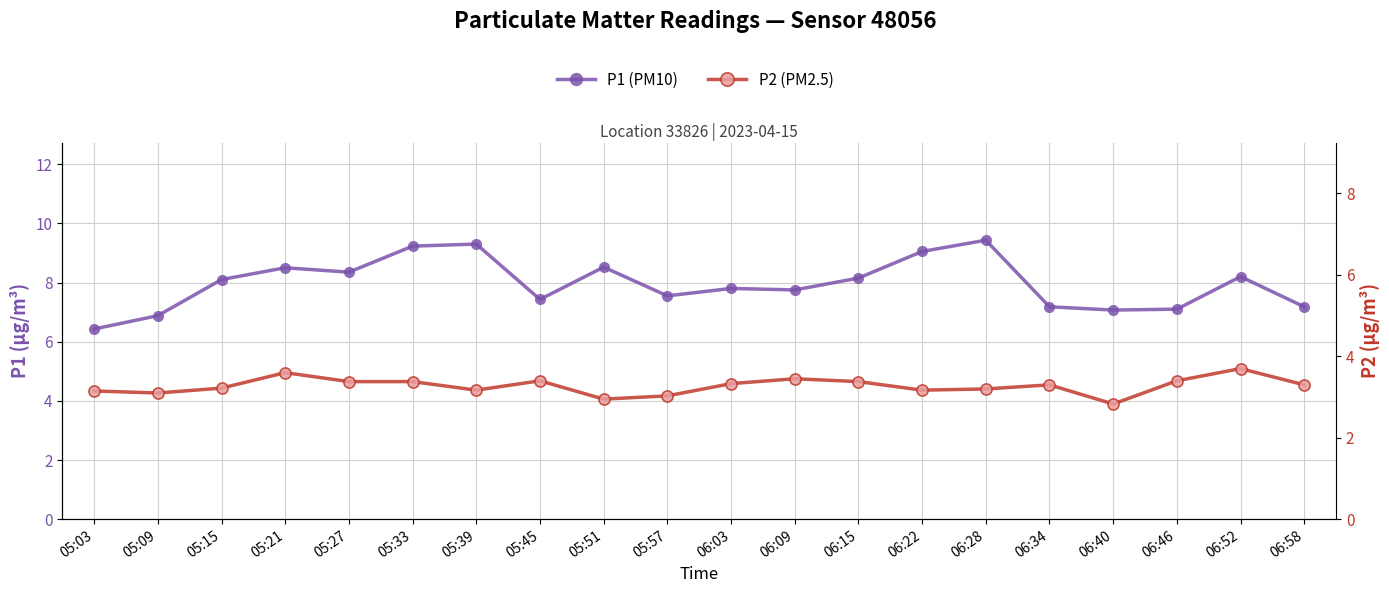

At which category does the chart reach its minimum across all series?

06:40